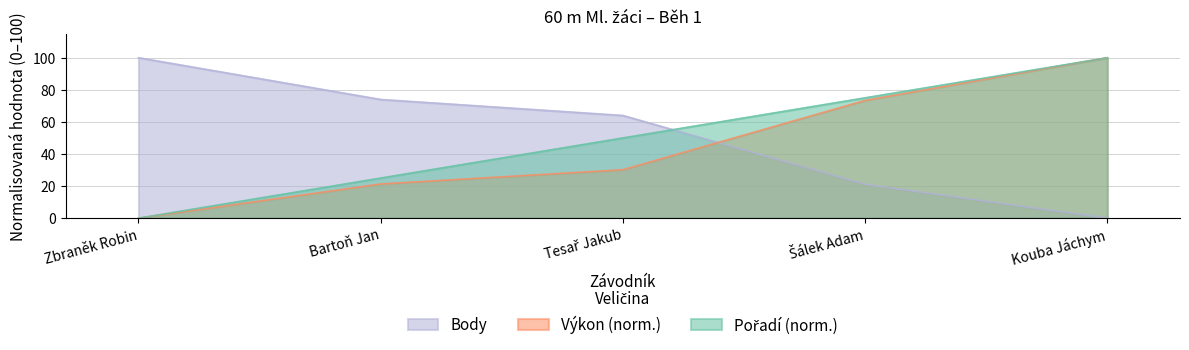

True or false: Výkon and Pořadí cross at least once.

False